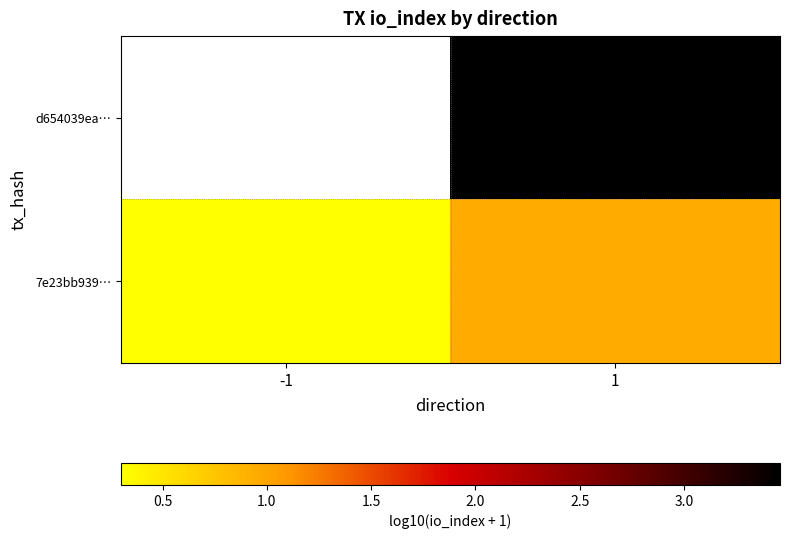

List the series in order of their peak value, highest first.

d654039ea…, 7e23bb939…